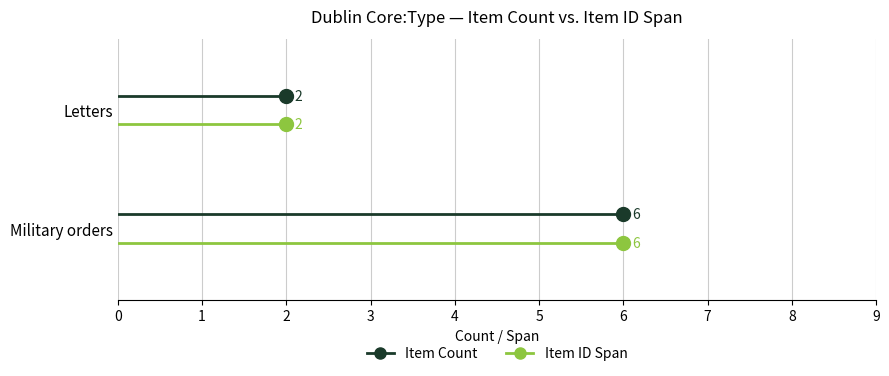

Rank the series by their maximum value, from lowest to highest.

Item ID Span, Item Count